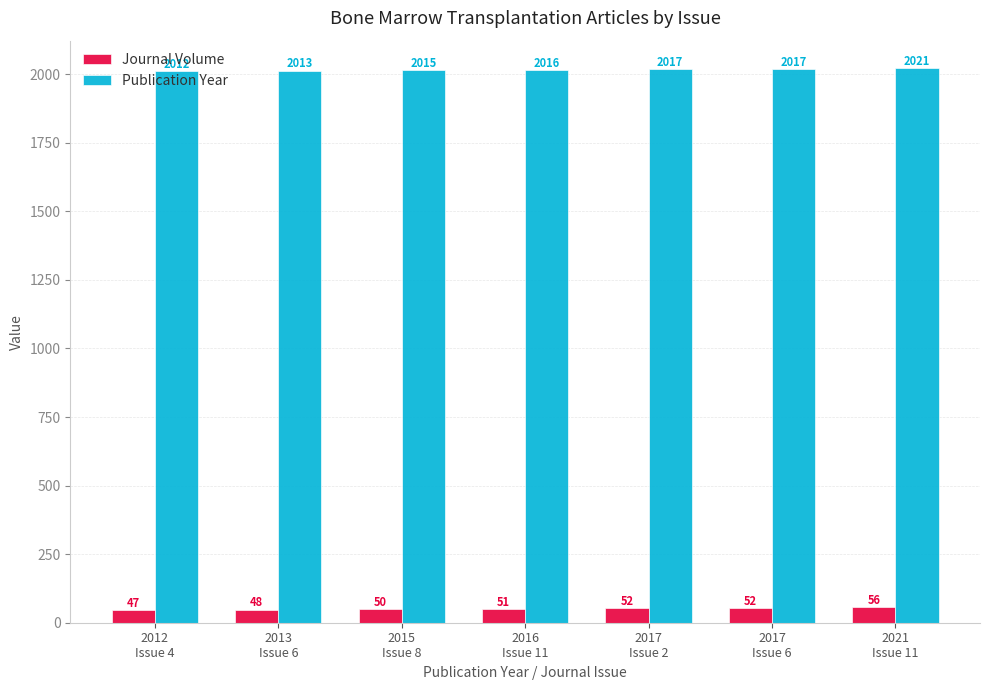

At which label is Journal Volume closest to 51?

2016
Issue 11